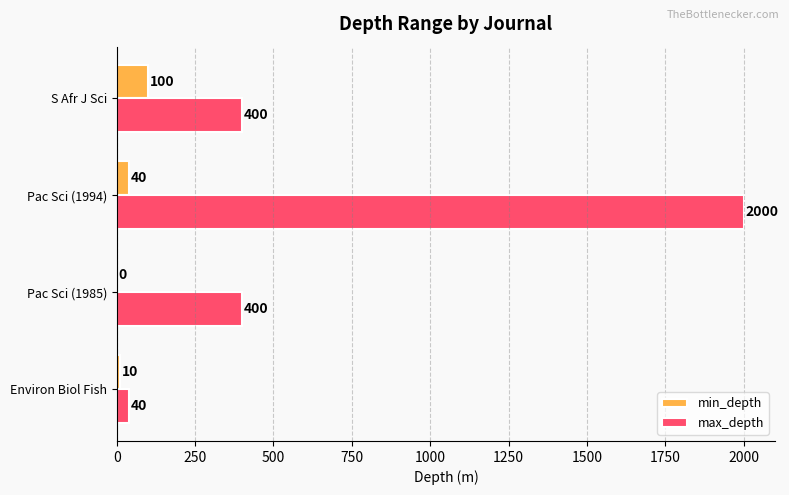

Where is min_depth nearest to the value 50?

Pac Sci (1994)